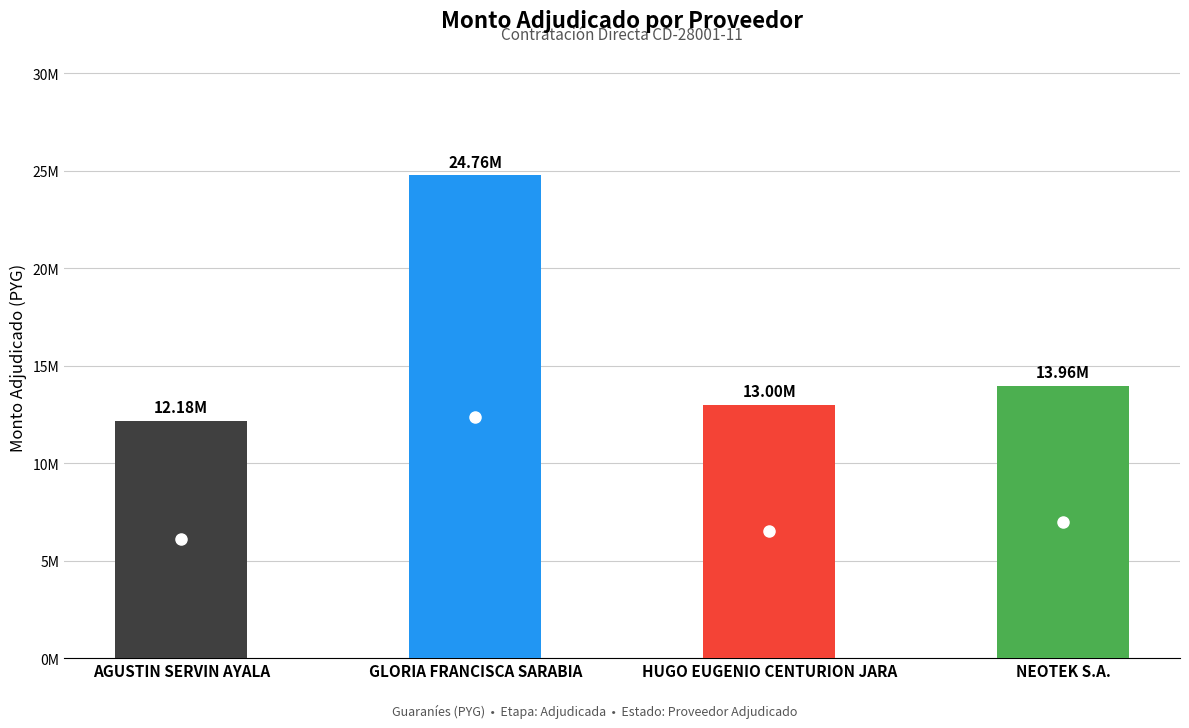

What is the sum of the values at HUGO EUGENIO CENTURION JARA and GLORIA FRANCISCA SARABIA?

37761000